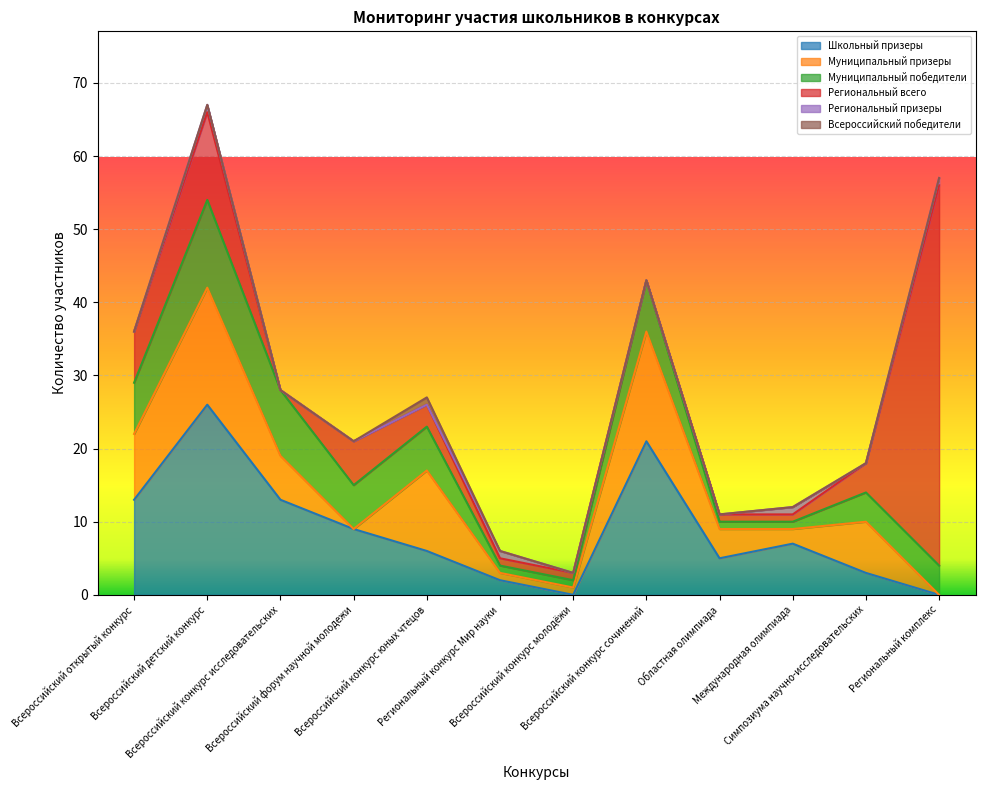

What is the sum of all Региональный призеры values?

4